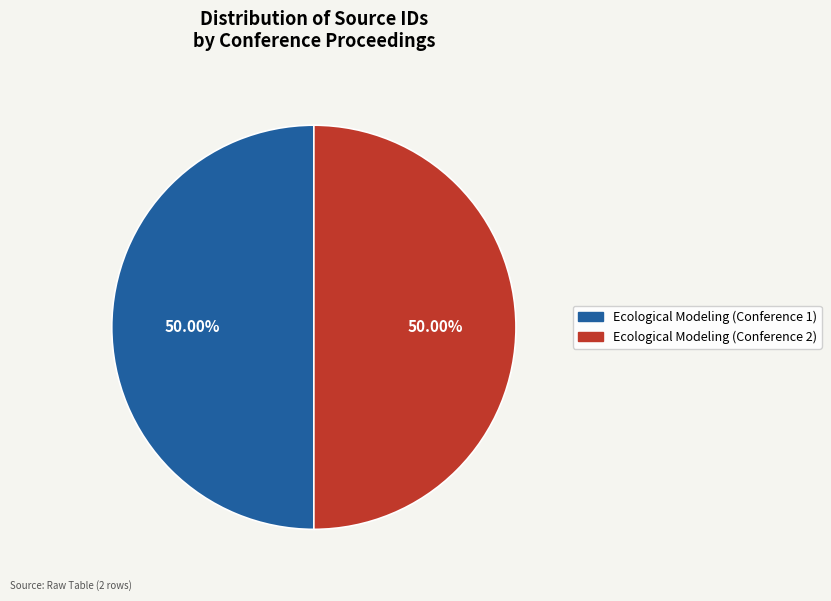

How many segments does this pie chart have?

2